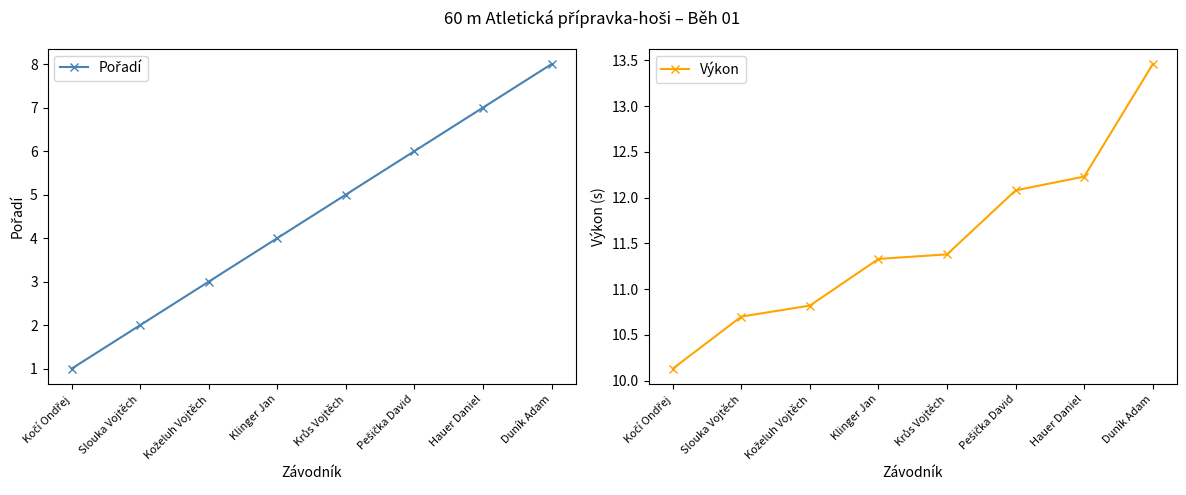

True or false: Pořadí and Výkon cross at least once.

False